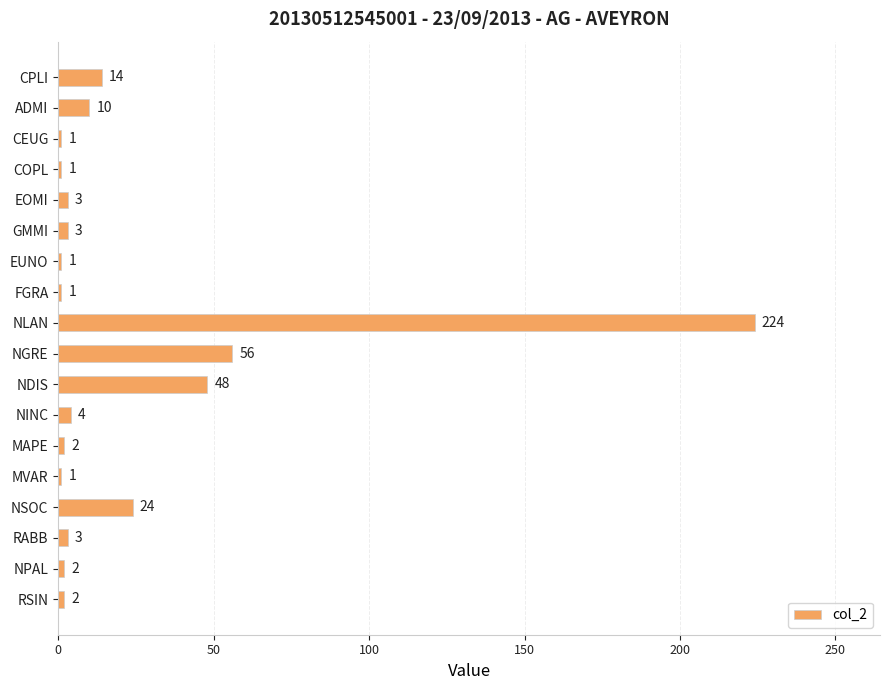

What is the label of the 11th bar from the top?

NDIS